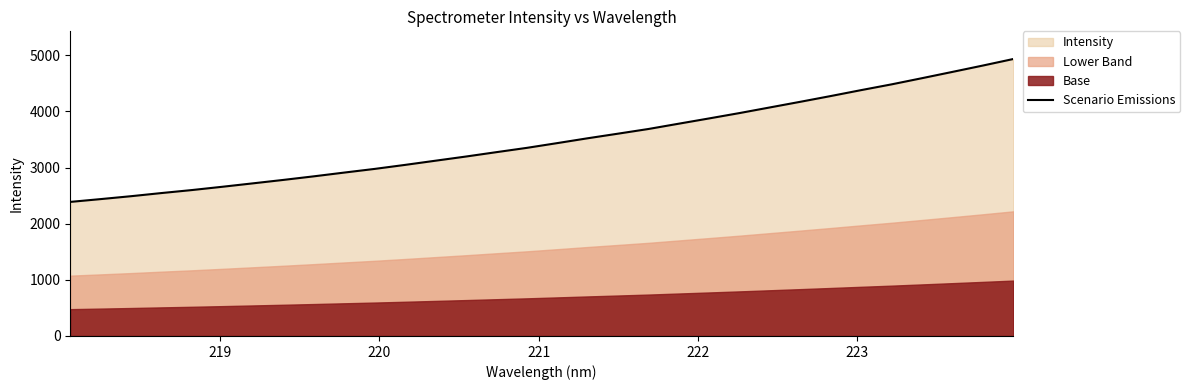

Count the number of categories in the chart.

32